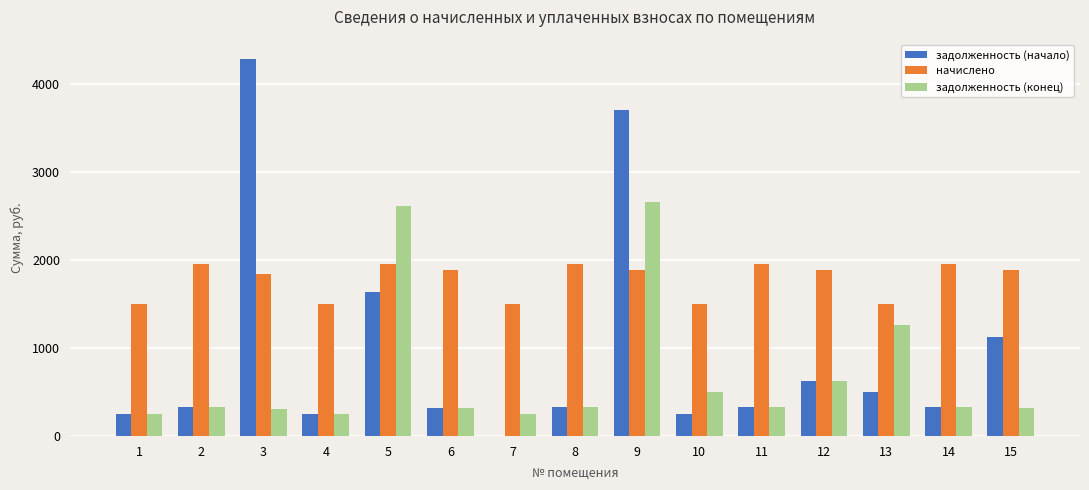

Is the value of начислено at 11 greater than the value of задолженность (конец) at 8?

Yes